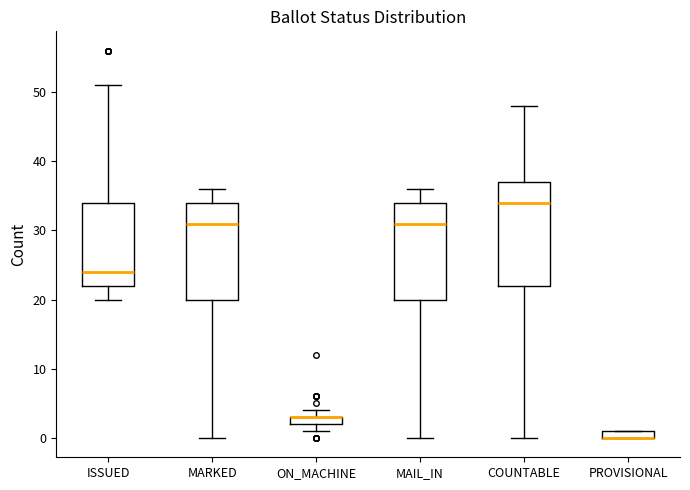

Comparing the boxes themselves (not the whiskers), which one is the tallest?

COUNTABLE